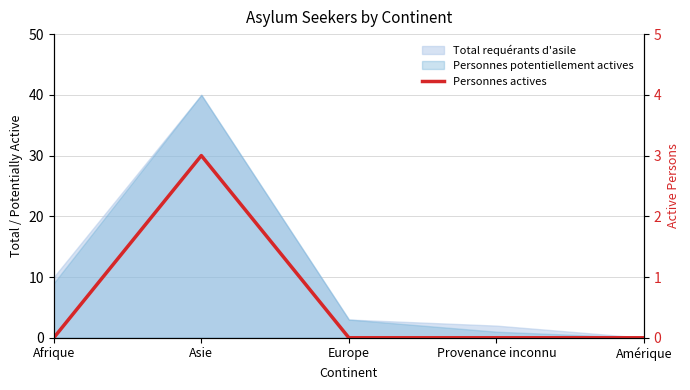

Does the chart display data point markers on the line(s)?

No